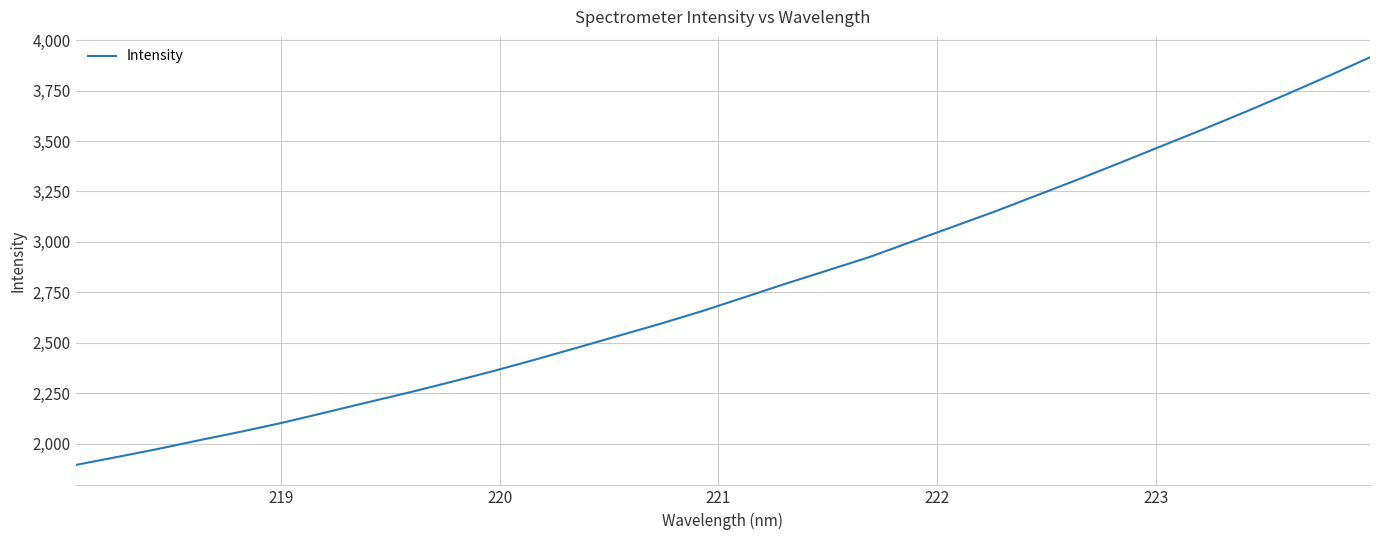

What is the difference between the maximum and minimum values?

2021.9